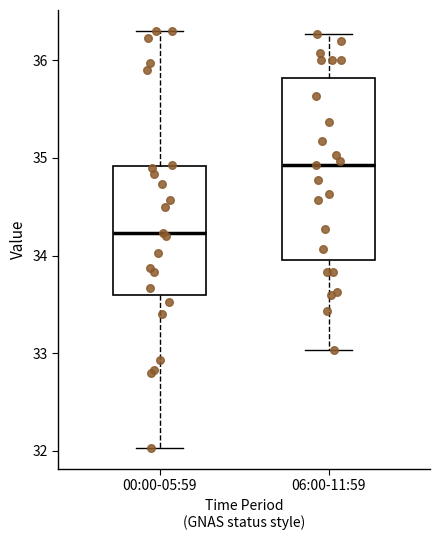

Comparing the boxes themselves (not the whiskers), which one is the tallest?

06:00-11:59